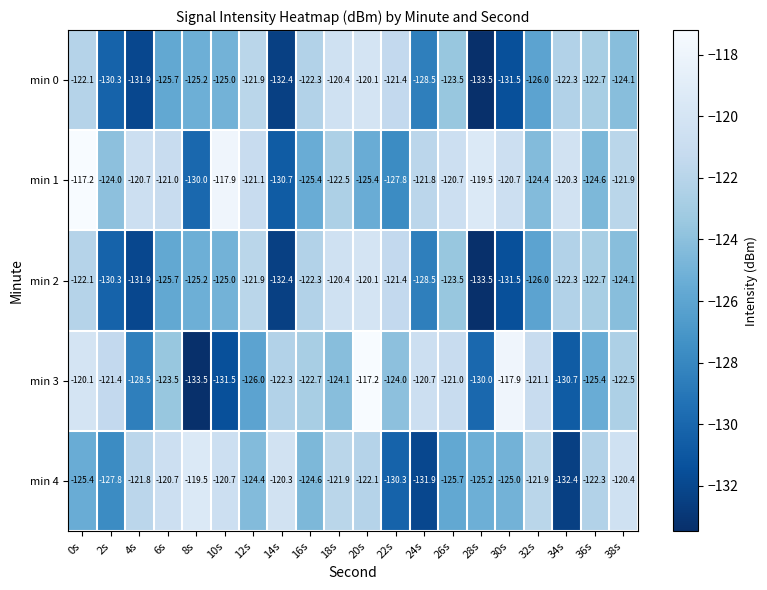

What is the sum of all min 1 values?

-2457.6